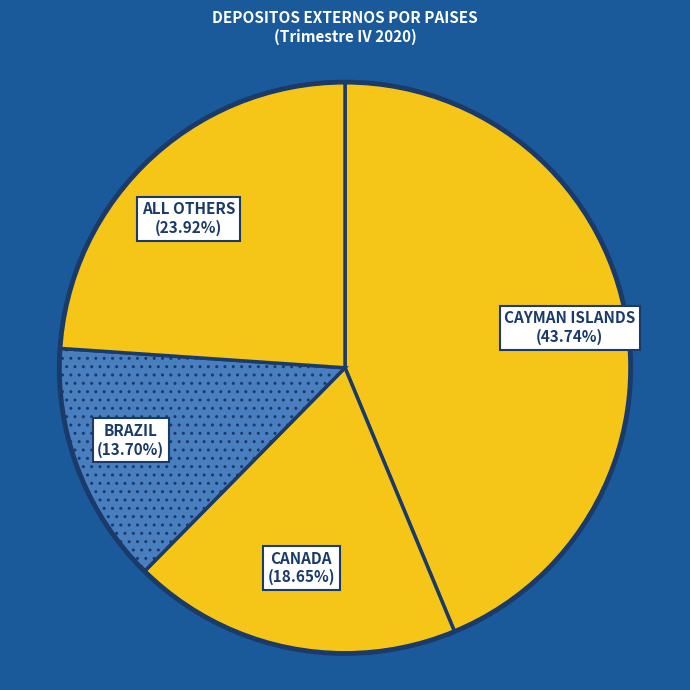

What is the largest slice in the pie chart?

CAYMAN ISLANDS